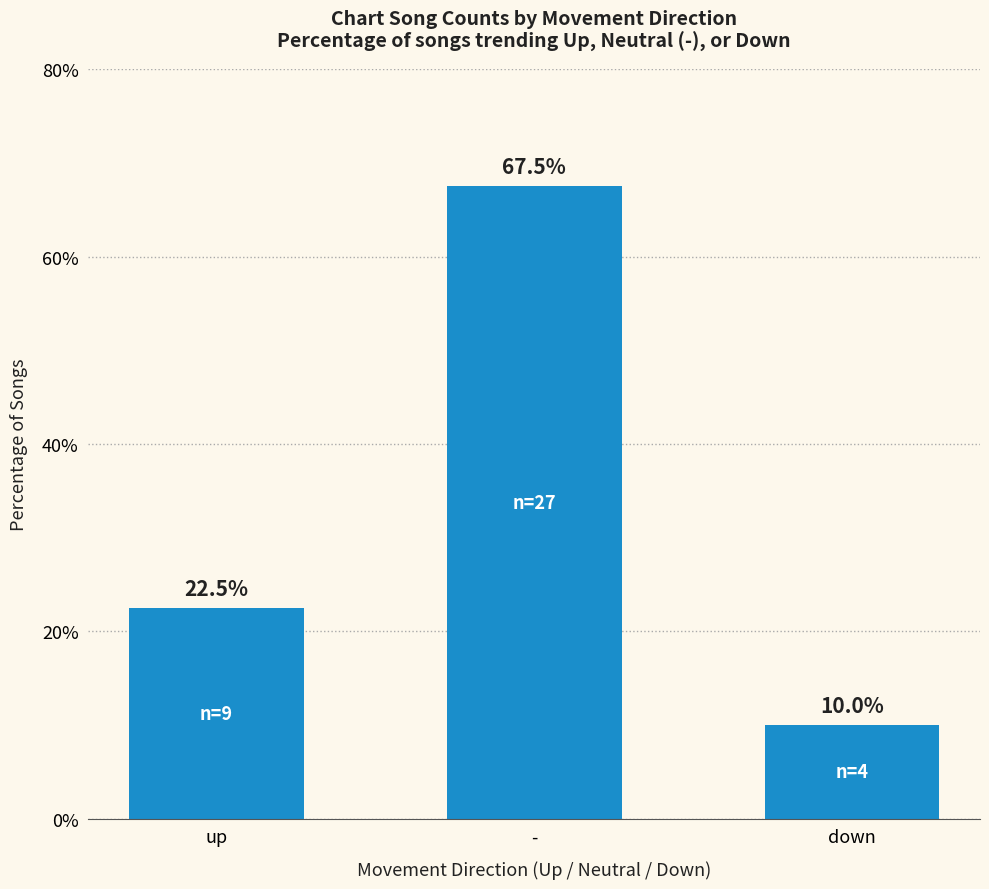

How many distinct data groups are displayed?

1